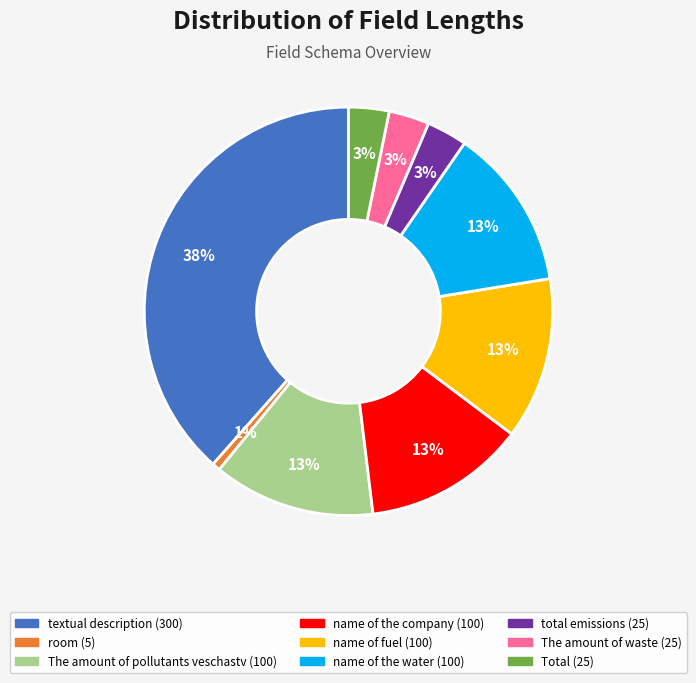

To the nearest percent, what is the combined percentage of name of the water and The amount of waste?

16%